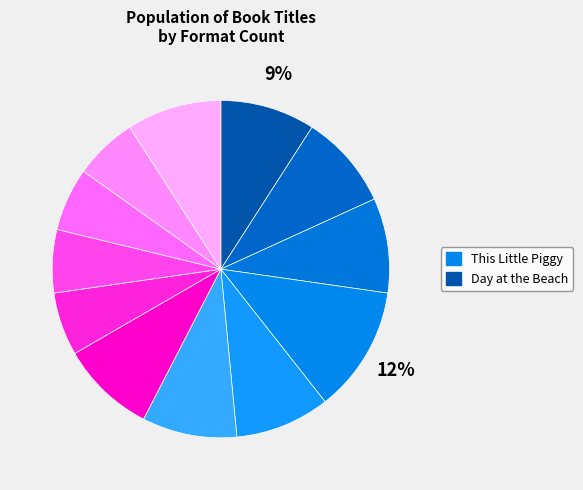

Does any single category account for the majority?

No